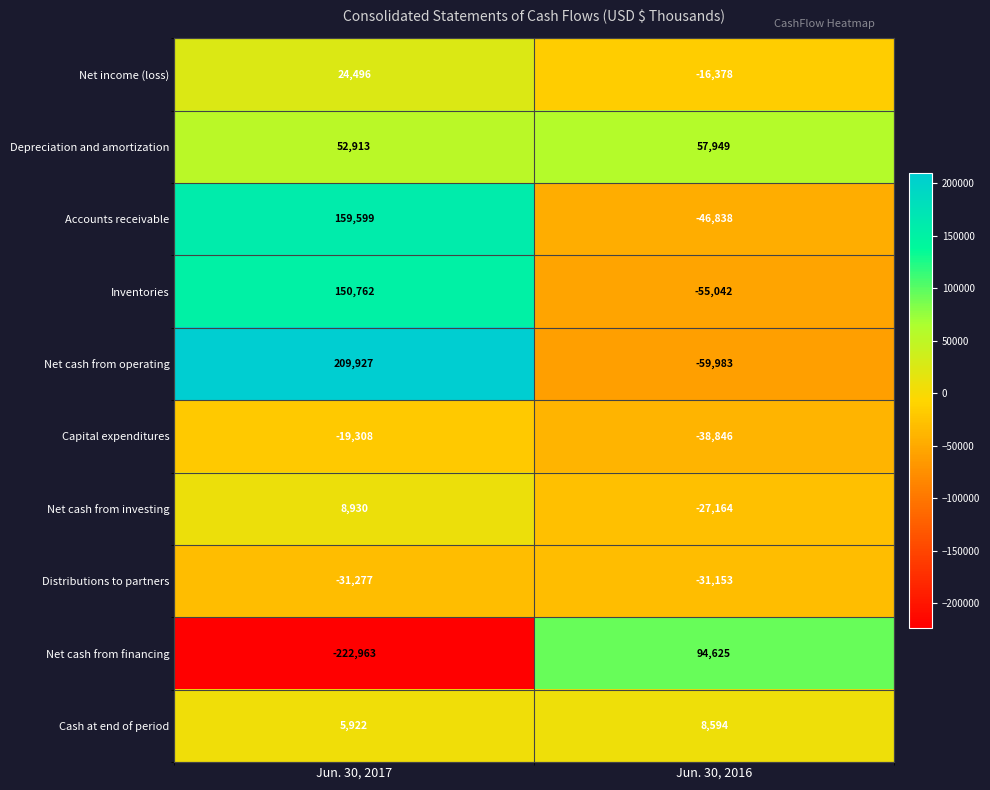

True or false: Net cash from investing has a value of -27164 at Jun. 30, 2016.

True